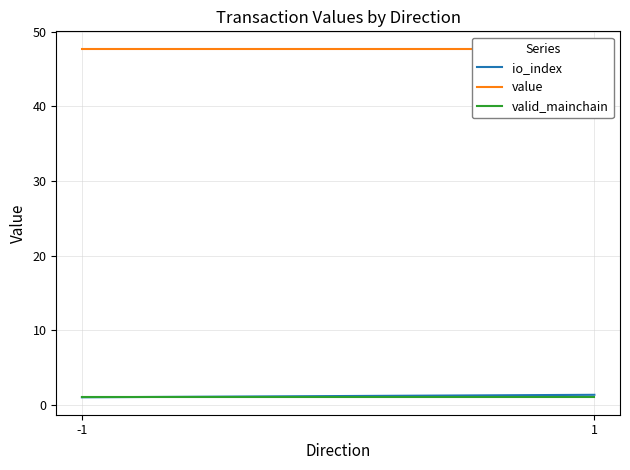

At which category does the chart reach its peak across all series?

-1